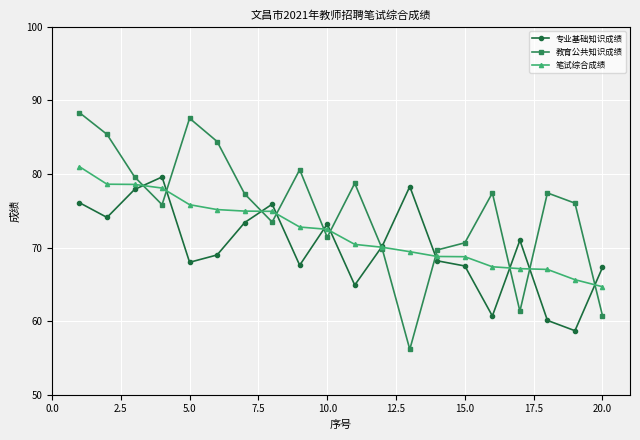

Which series has the largest total across all categories?

教育公共知识成绩